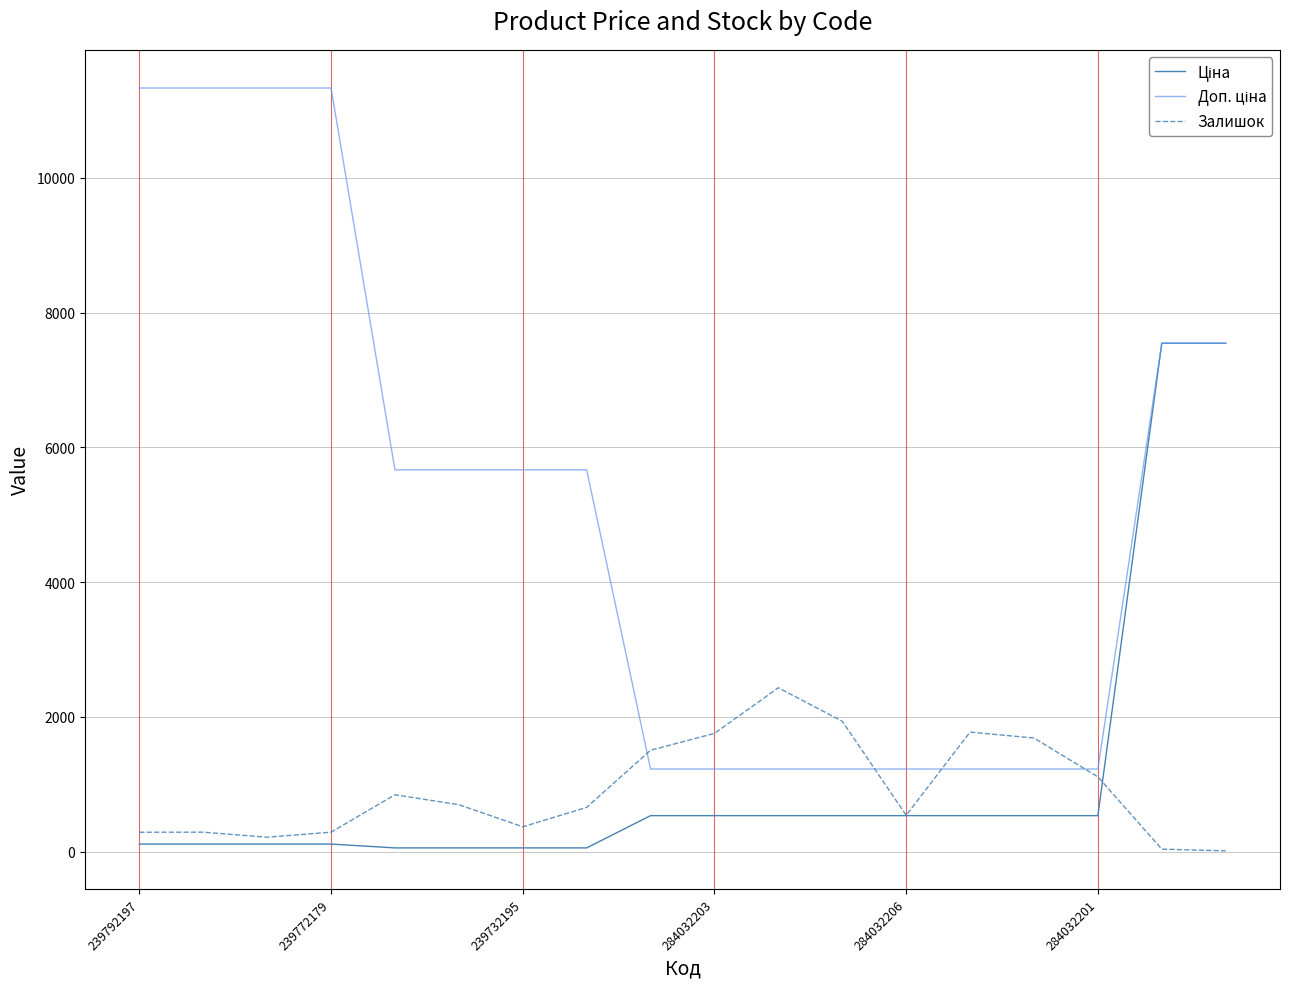

What is the highest value of the Залишок series?

2433.0